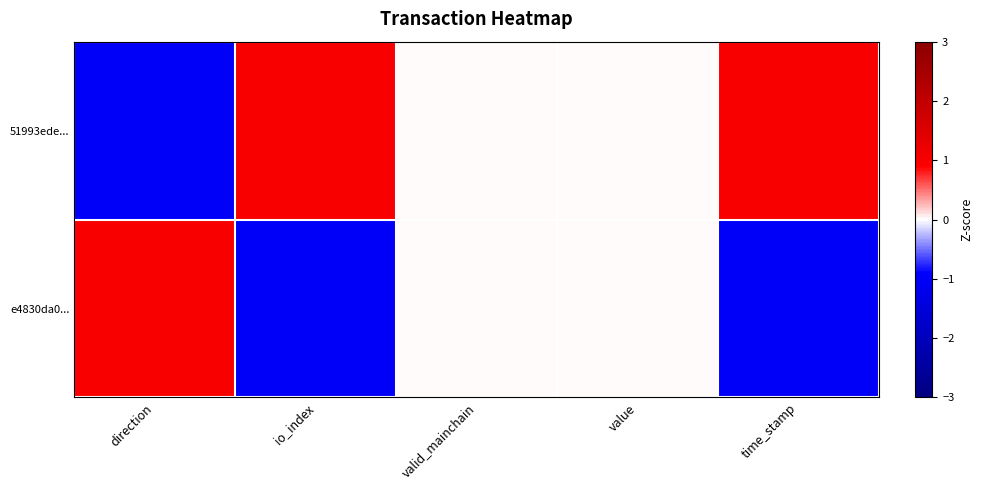

Rank the series by their average value, from highest to lowest.

51993ede..., e4830da0...